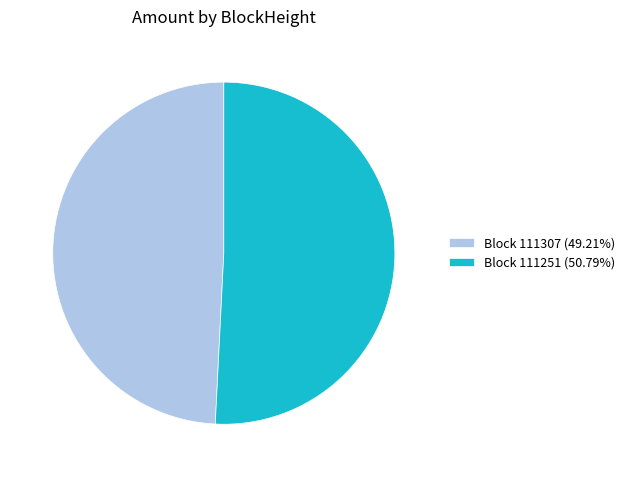

Is Block 111307 (49.21%) the majority of the pie?

No